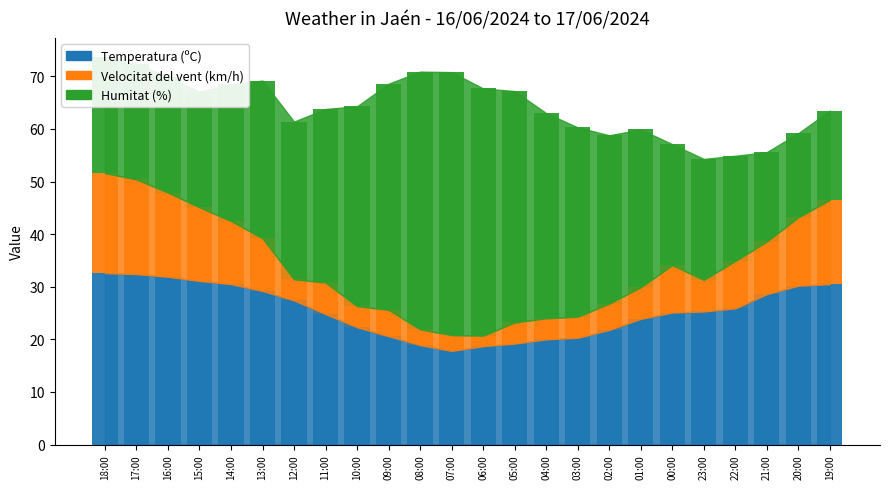

What is the average value of the Temperatura (ºC) series?

25.4